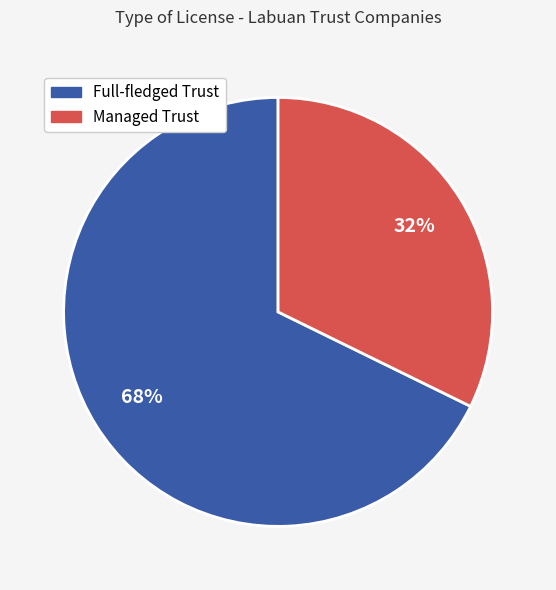

Does Full-fledged Trust represent more than half of the total?

Yes